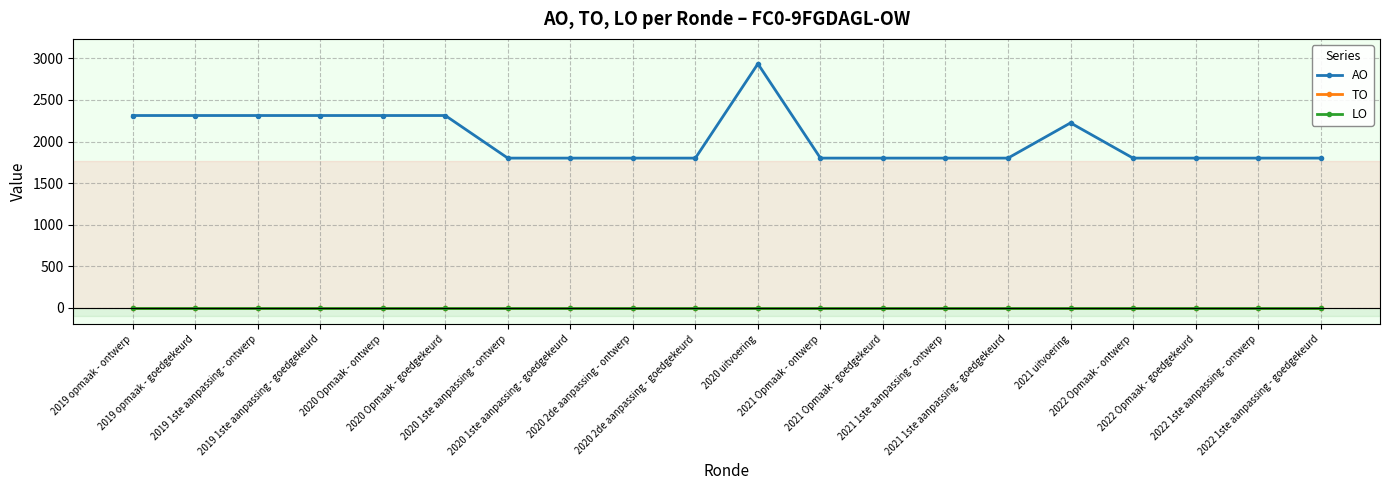

Which series has the widest spread of values?

AO